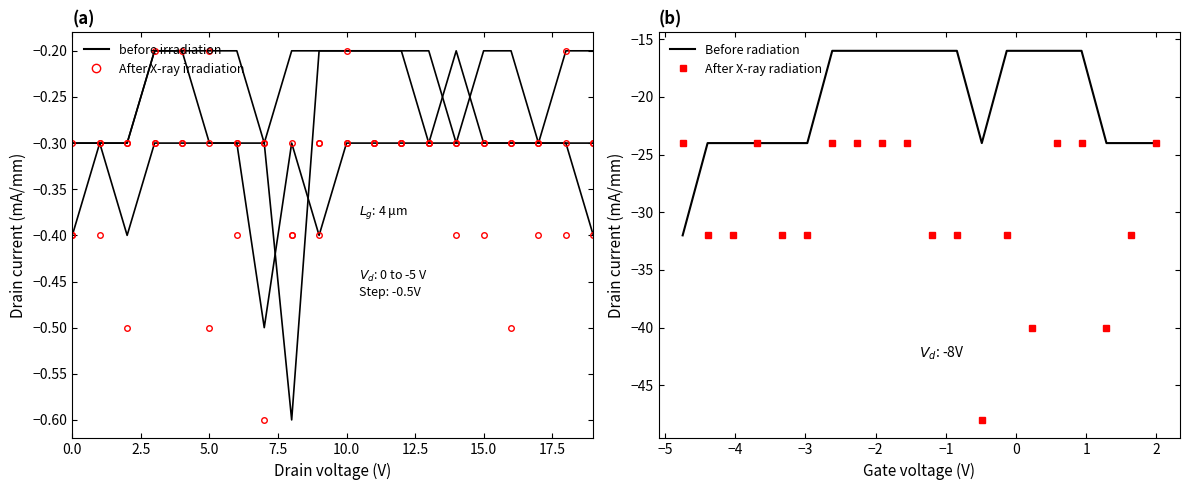

Rank the series by their maximum value, from highest to lowest.

before irradiation, After X-ray irradiation, Before radiation, After X-ray radiation